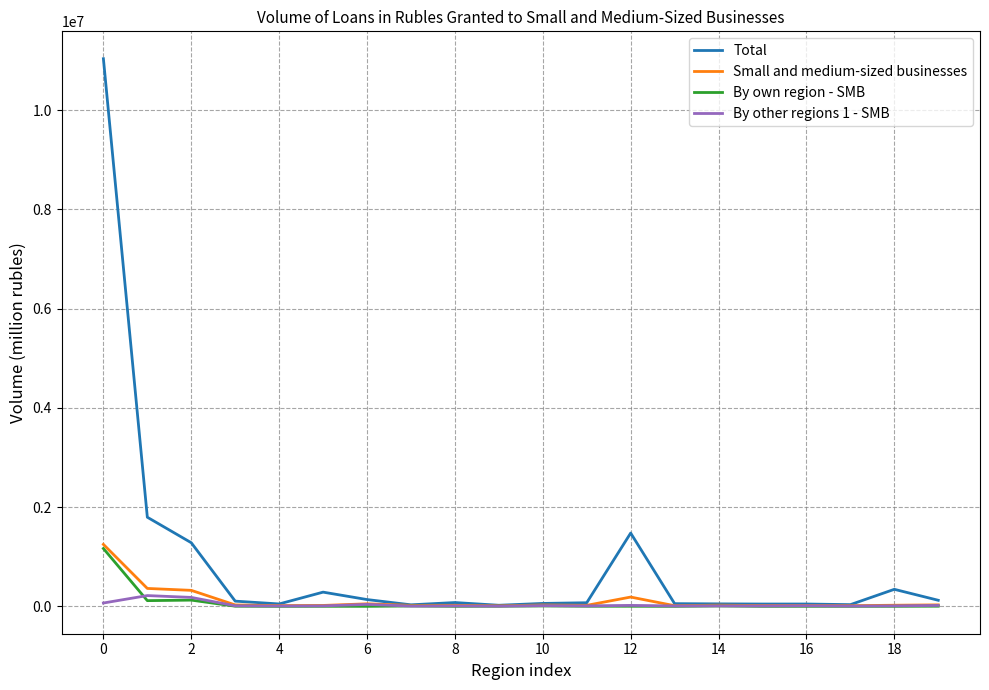

What is the maximum value shown in the chart?

11039210